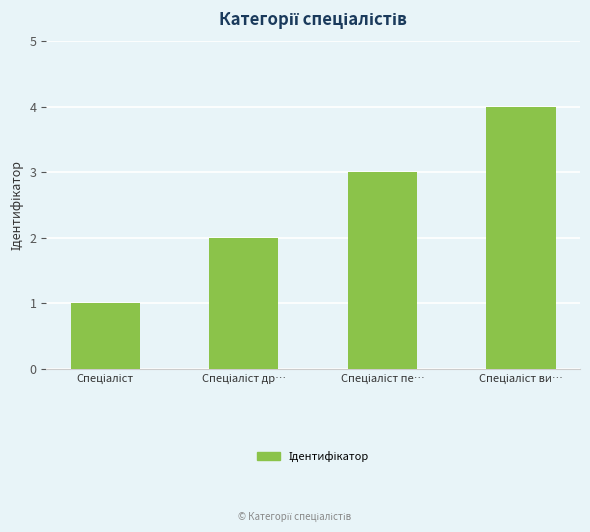

What is the greatest value displayed?

4